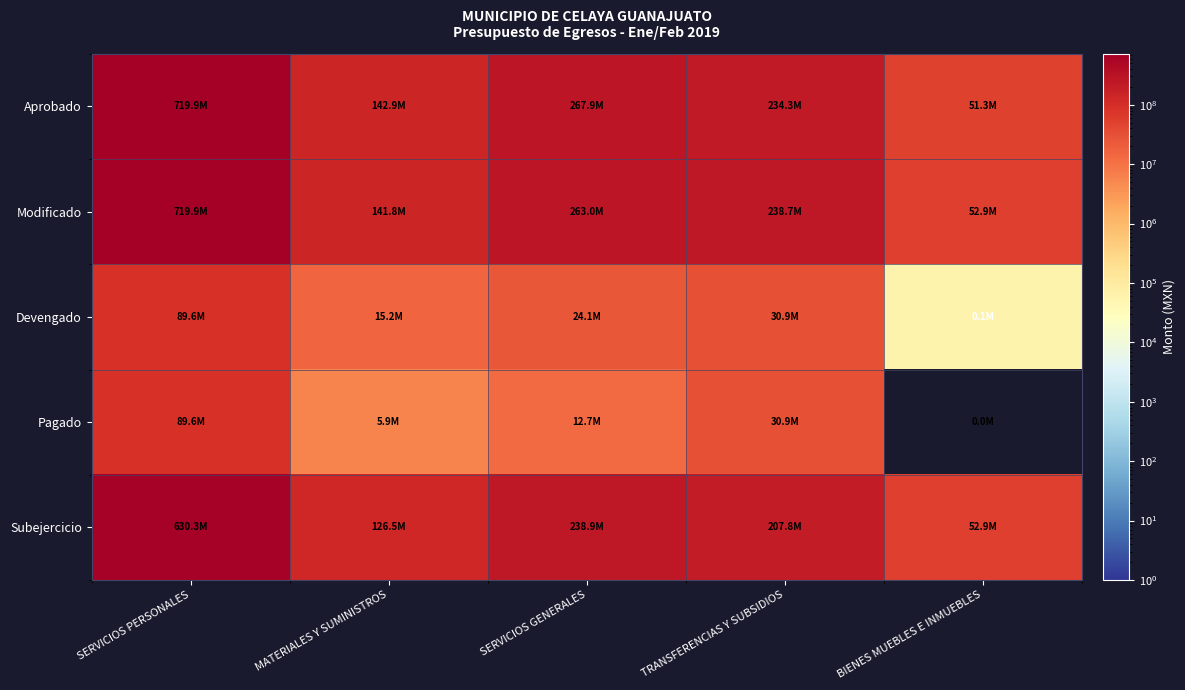

At BIENES MUEBLES E INMUEBLES, list the series in order from largest to smallest.

Modificado, Subejercicio, Aprobado, Devengado, Pagado